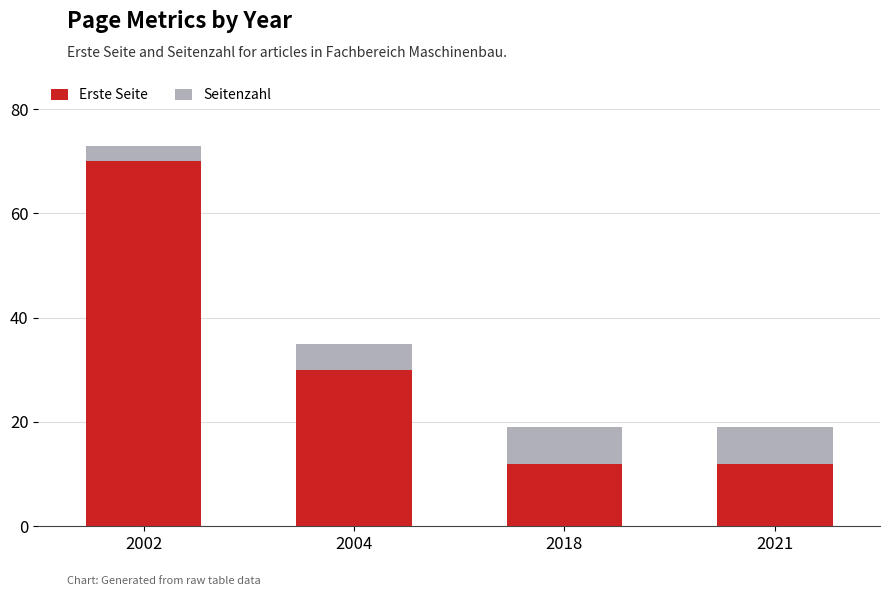

What is the sum of the Erste Seite values at 2021 and 2004?

42